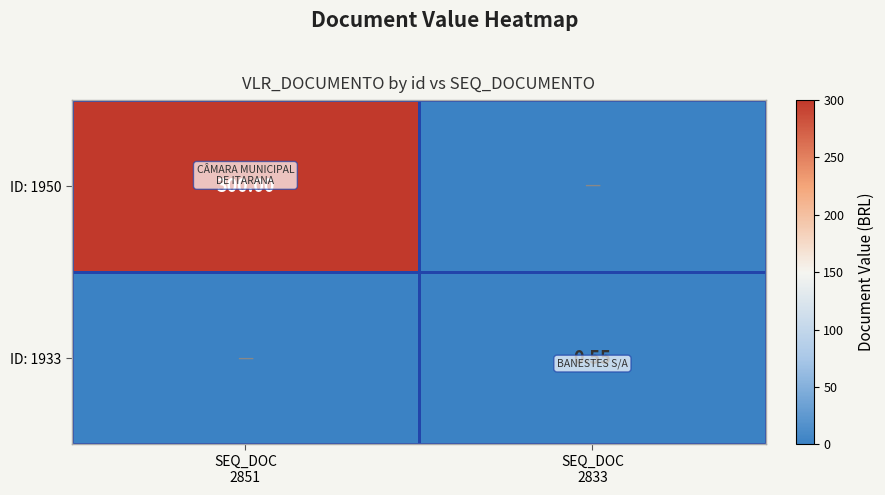

Between SEQ_DOC
2851 and SEQ_DOC
2833, which is larger?

SEQ_DOC
2851